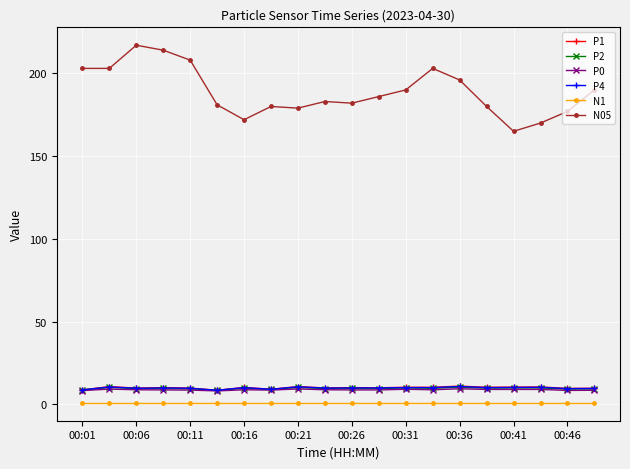

What is the difference between the maximum and minimum values in the P4 series?

2.3